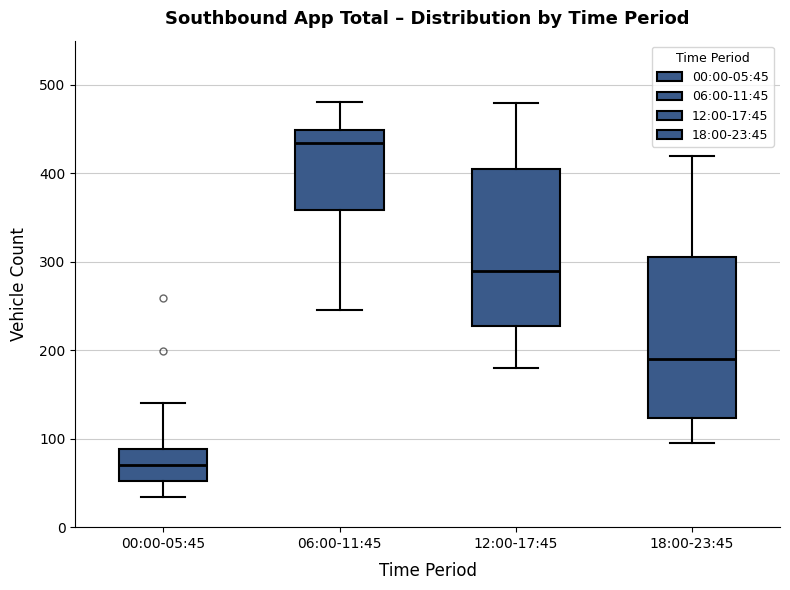

Reading left to right, transcribe this box plot: for each box, give where its median line is, the range the box spans, and where its two whiskers end, as read against the y-axis. The values are not printed on the chart, so give them approximately, as read against the axis.

00:00-05:45: median 70, box 50 to 90, whiskers 30 to 140
06:00-11:45: median 430, box 360 to 450, whiskers 250 to 480
12:00-17:45: median 290, box 230 to 410, whiskers 180 to 480
18:00-23:45: median 190, box 120 to 310, whiskers 100 to 420